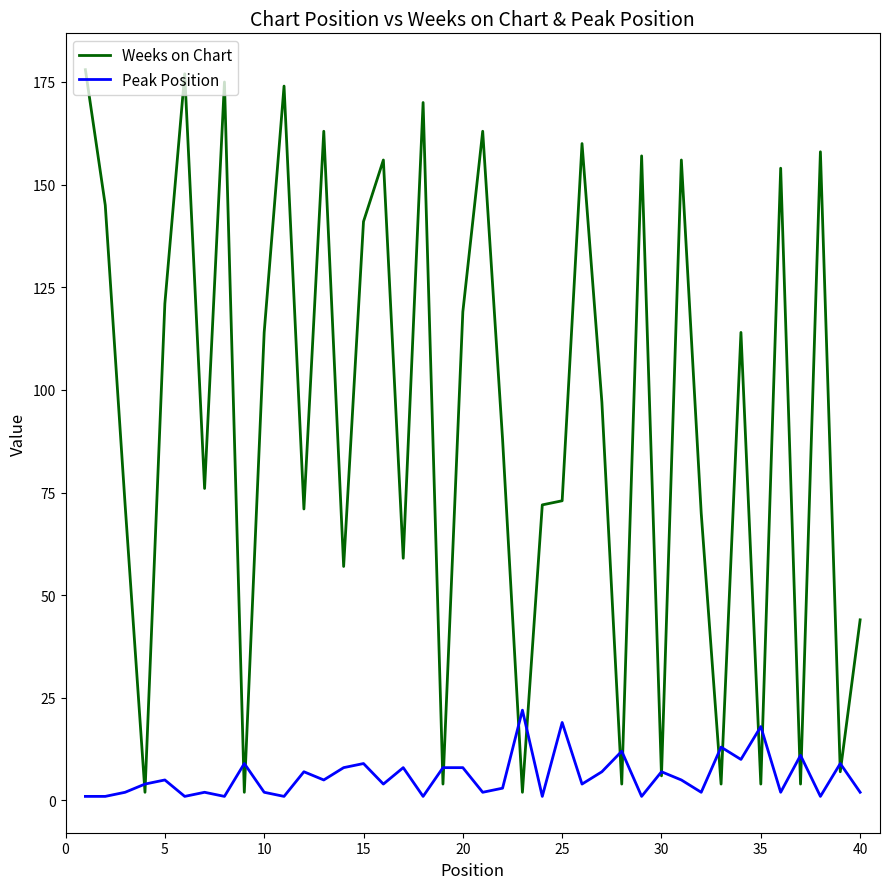

How many lines are shown in the chart?

2